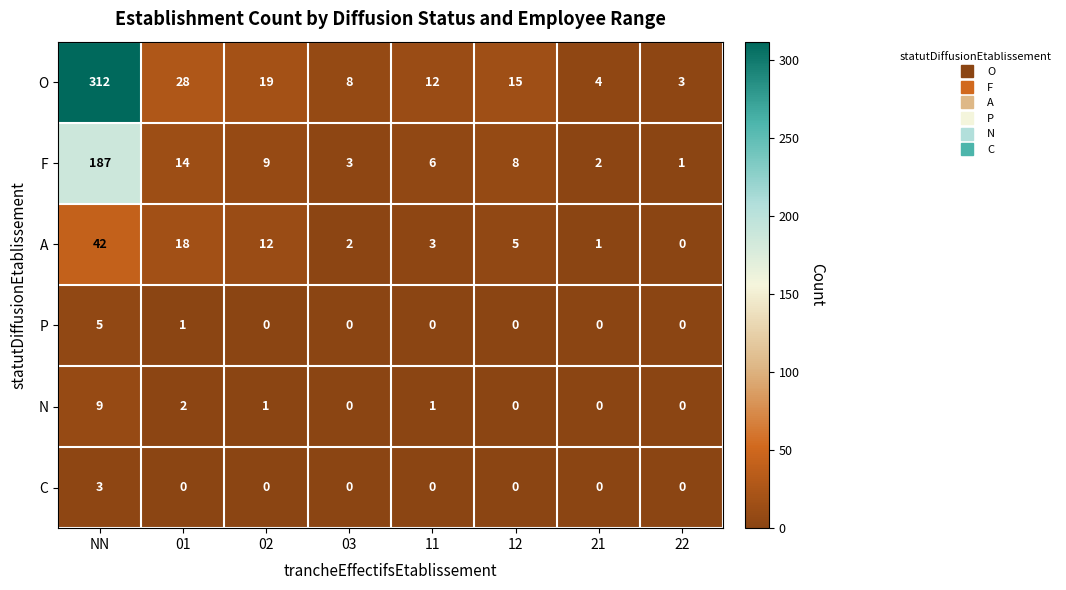

Is the value of A at 12 greater than the value of F at 11?

No